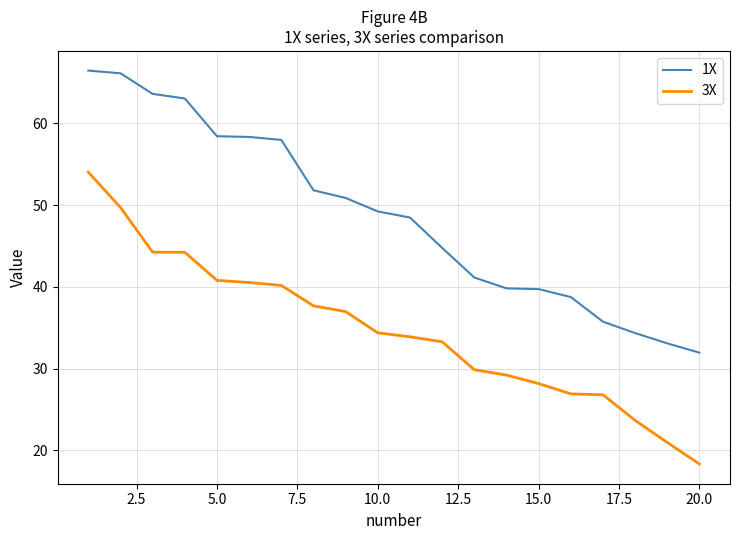

Which series has the widest spread of values?

3X